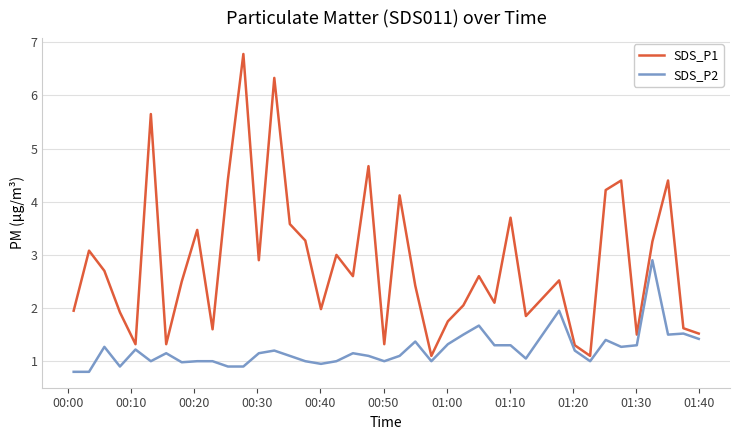

What is the smallest value displayed?

0.8